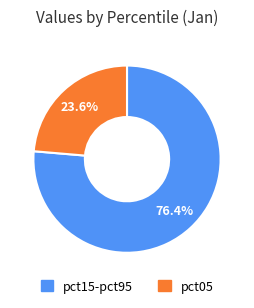

Which category has the biggest portion of the pie?

pct15-pct95